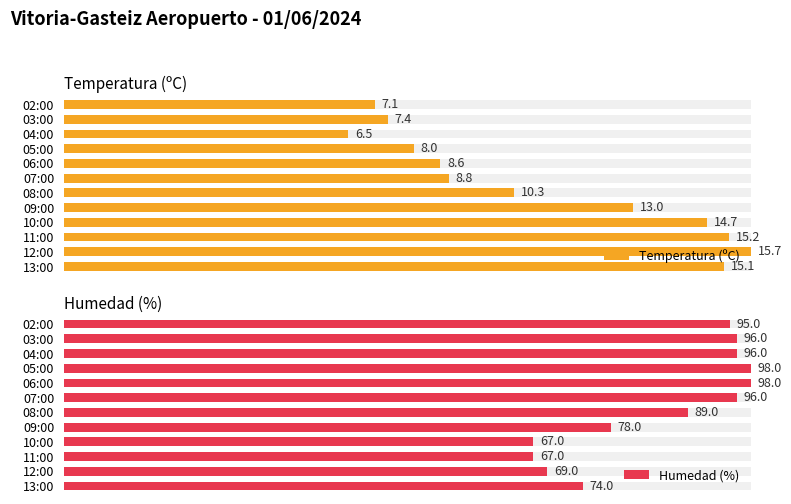

Rank the series by their average value, from lowest to highest.

Temperatura (ºC), Humedad (%)